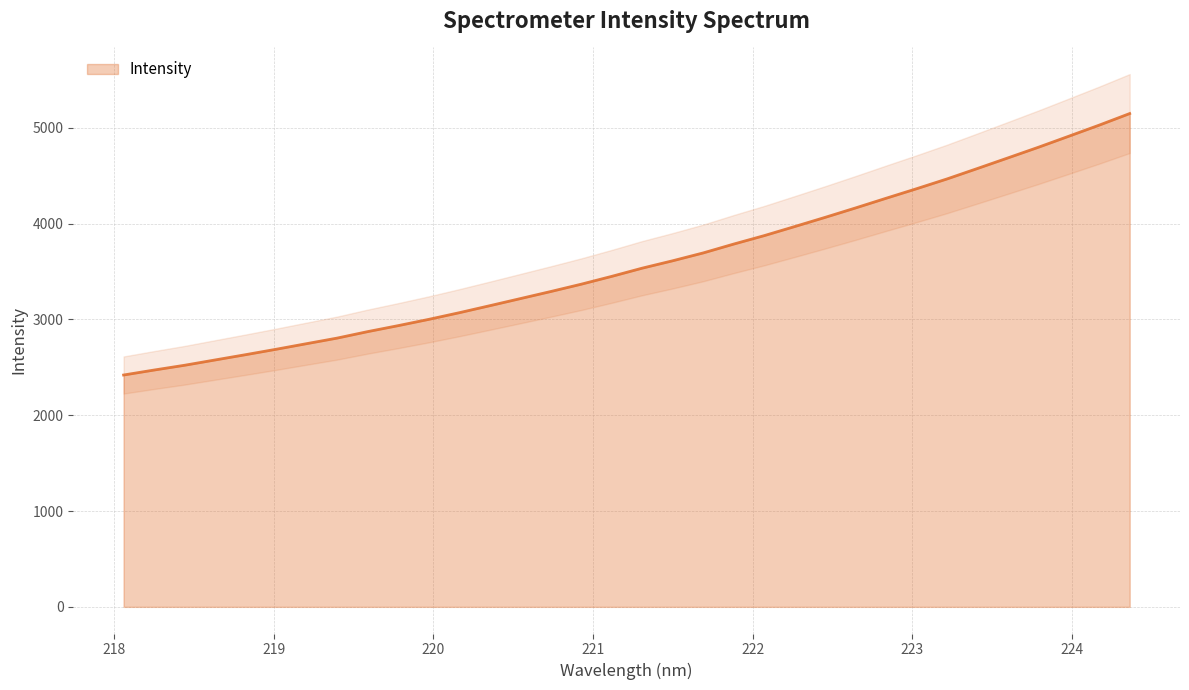

The chart shows a value of 3549.7 at 218.442. True or false?

False